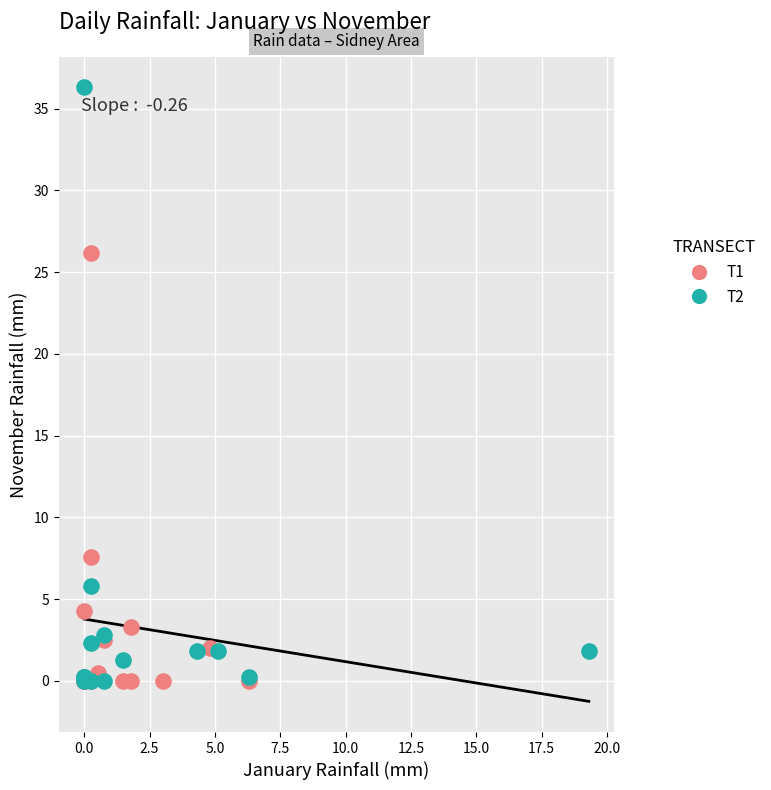

Which series has the widest spread of Y values?

T2